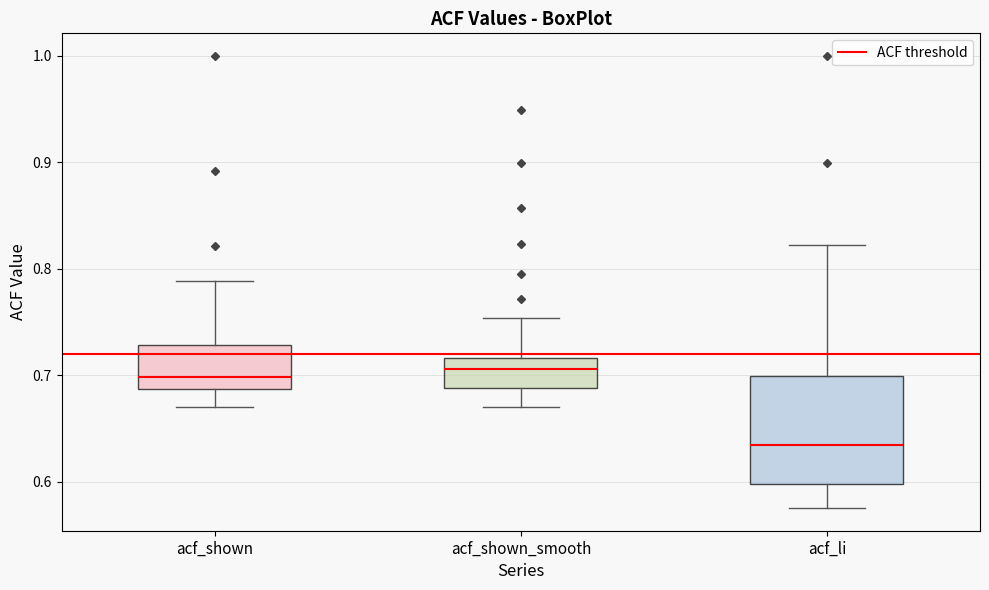

Reading left to right, read every box against the y-axis: the position of its median line, the range the box covers, and the ends of its whiskers. The values are not printed on the chart, so give them approximately, as read against the axis.

acf_shown: median 0.70, box 0.69 to 0.73, whiskers 0.67 to 0.79
acf_shown_smooth: median 0.71, box 0.69 to 0.72, whiskers 0.67 to 0.75
acf_li: median 0.63, box 0.60 to 0.70, whiskers 0.58 to 0.82